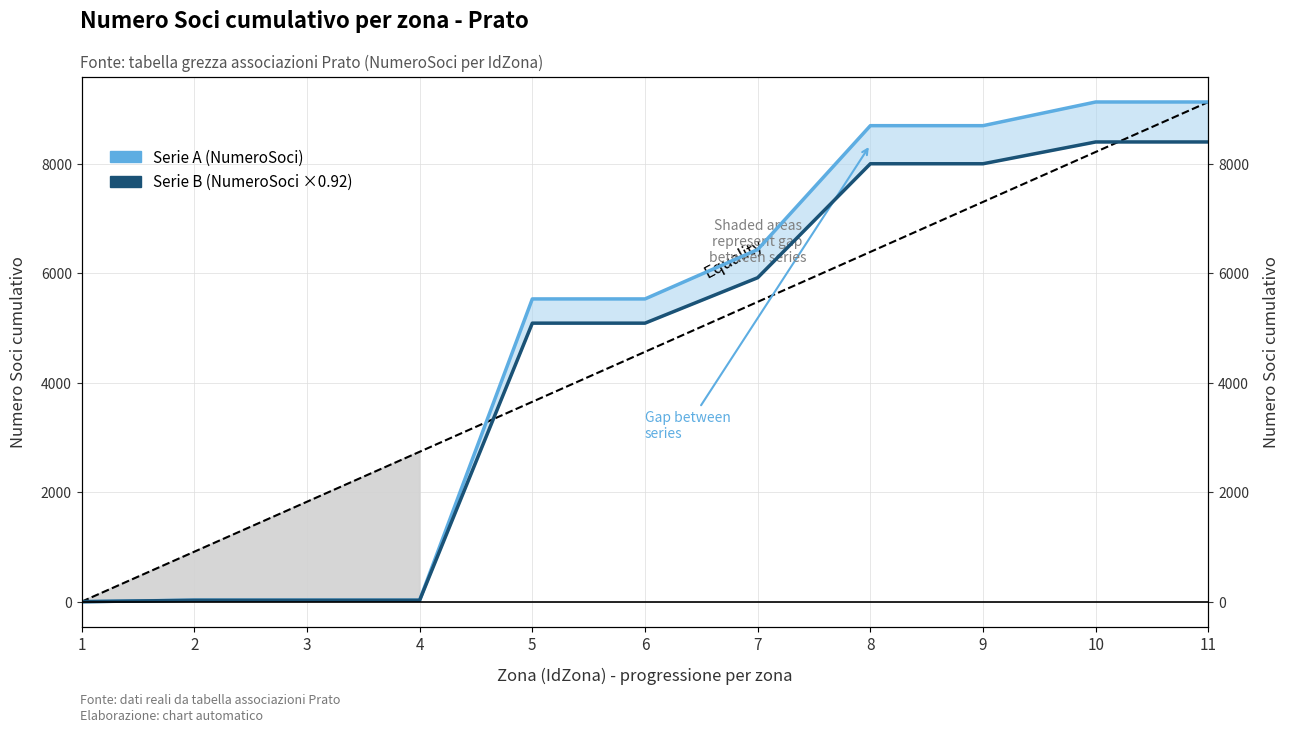

Which series has the largest total across all categories?

Serie A (NumeroSoci)